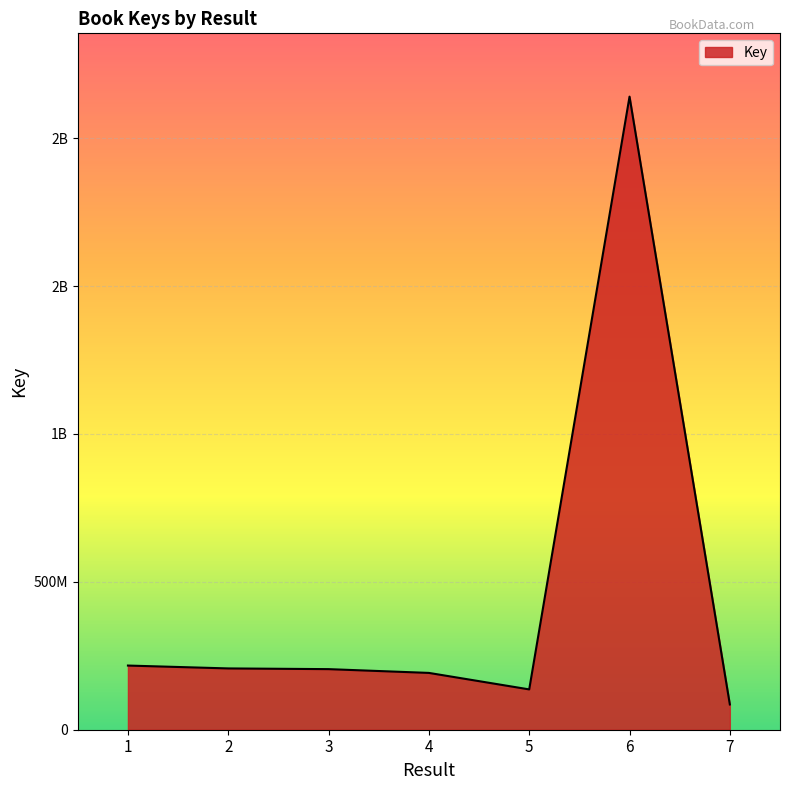

How many interior local valleys (lower than both neighbors) does the data have?

1